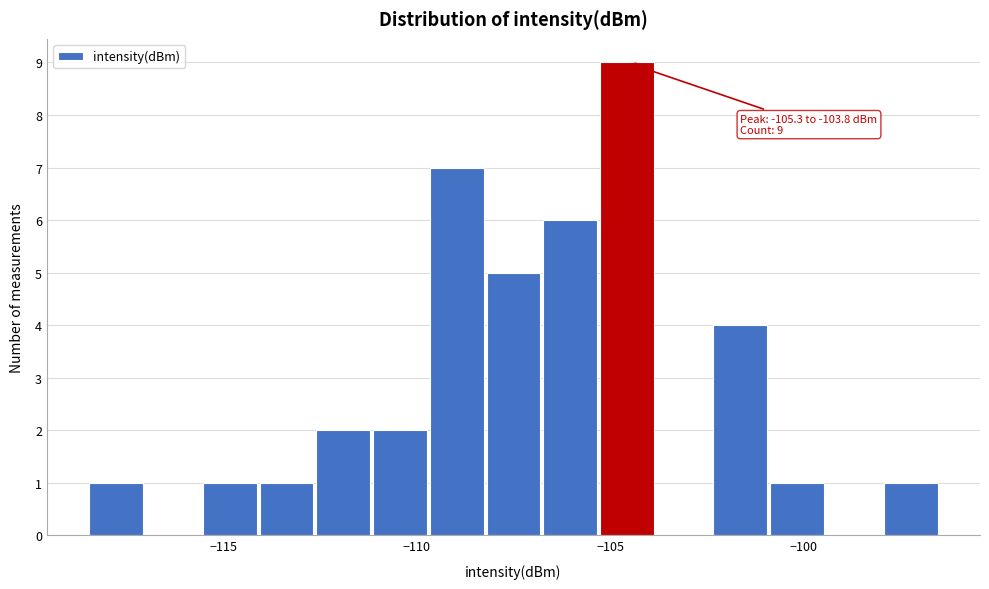

Read against the x-axis, roughly where is the centre of the tallest bar?

-104.5